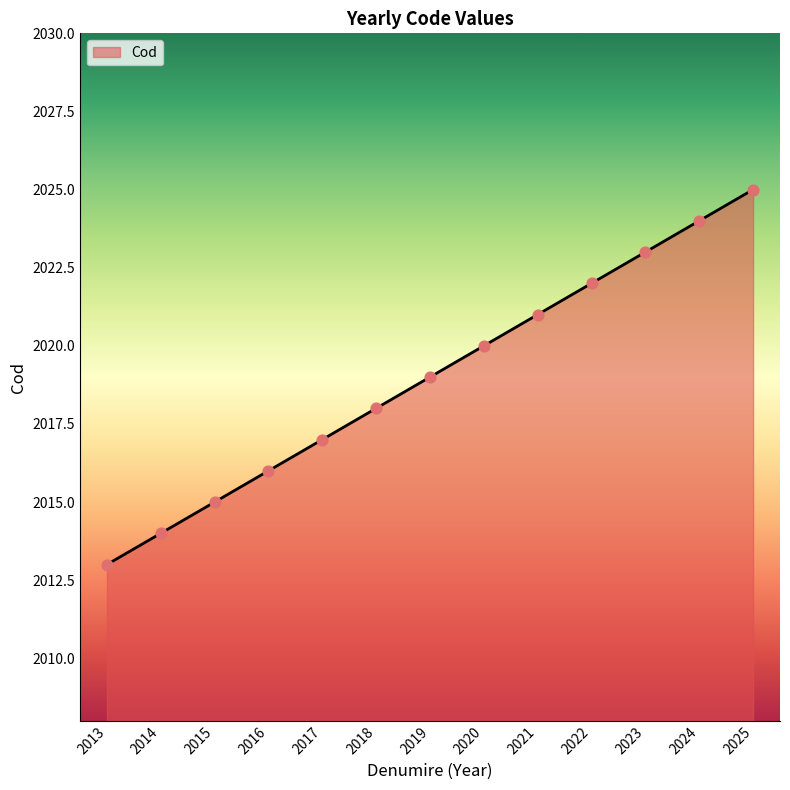

Which has a higher value, 2015 or 2013?

2015